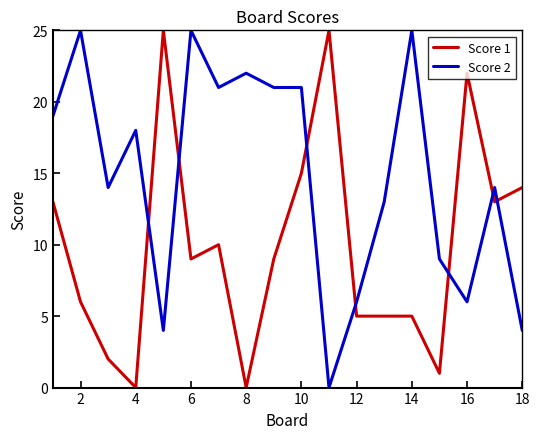

What is the maximum value shown in the chart?

25